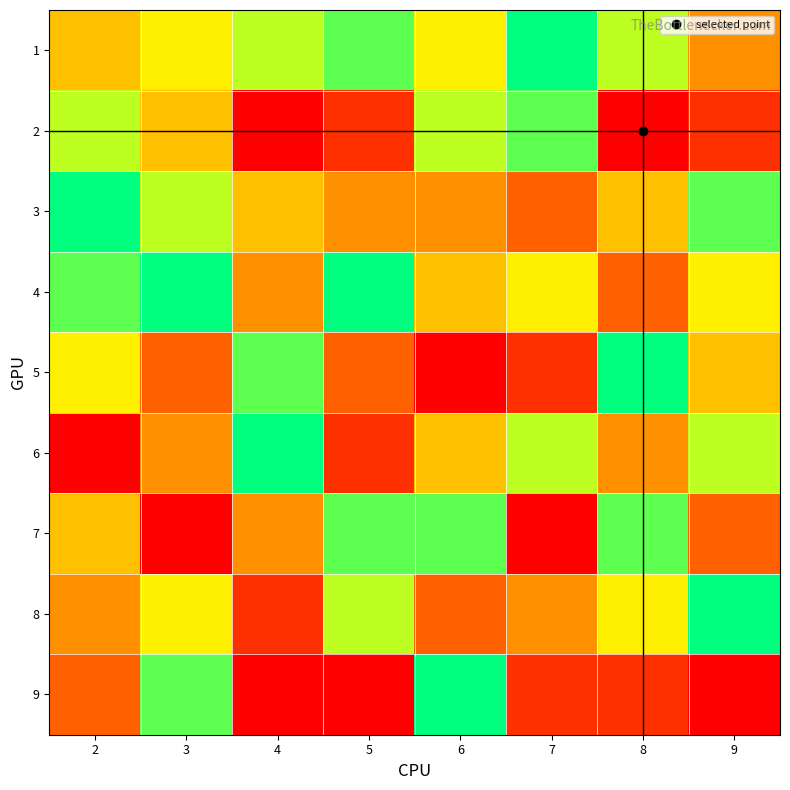

At 4, list the series in order from largest to smallest.

6, 5, 1, 3, 4, 7, 8, 2, 9